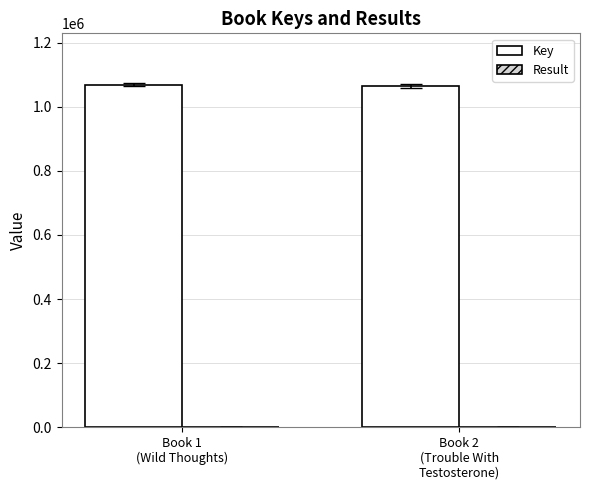

What is the total value across all series at Book 1
(Wild Thoughts)?

1068769